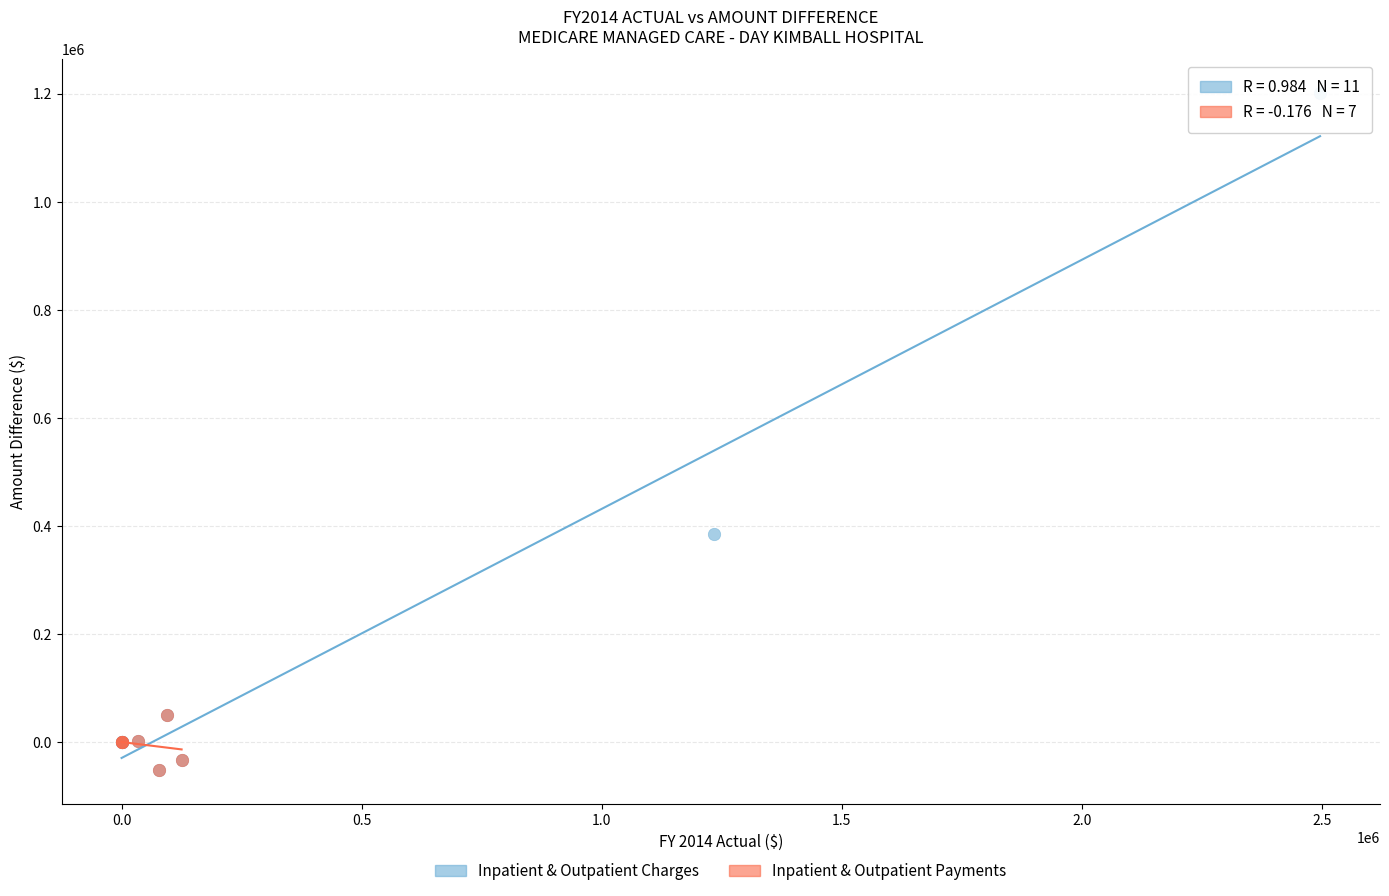

Which series contains the highest Y value?

Inpatient & Outpatient Charges